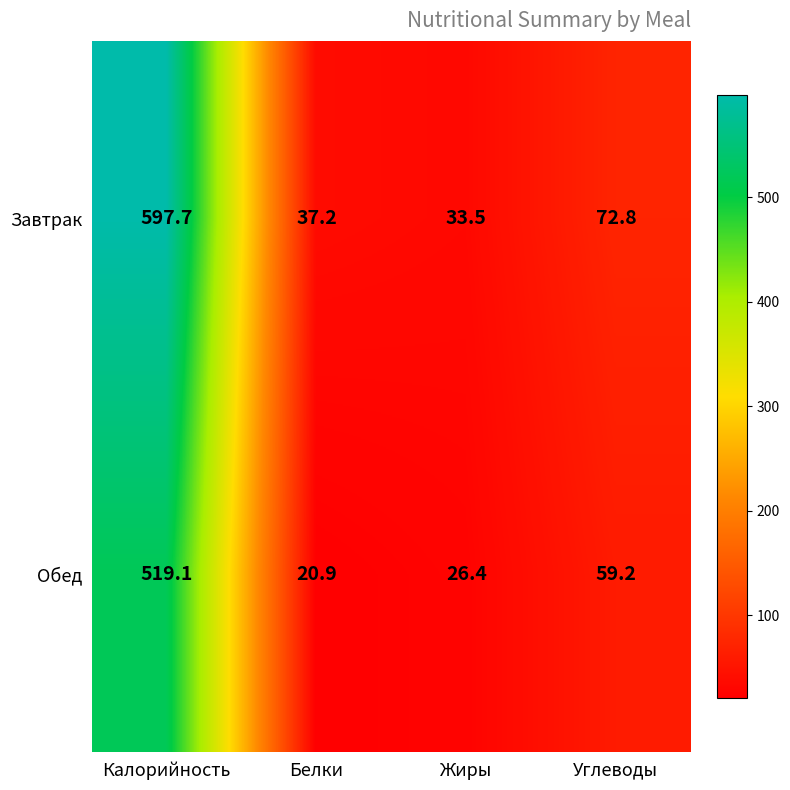

At Белки, list the series in order from smallest to largest.

Обед, Завтрак